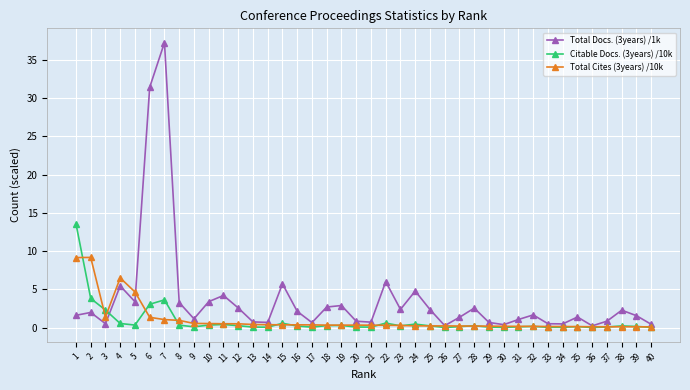

Is the value of Citable Docs. (3years) /10k at 3 greater than the value of Total Cites (3years) /10k at 13?

Yes